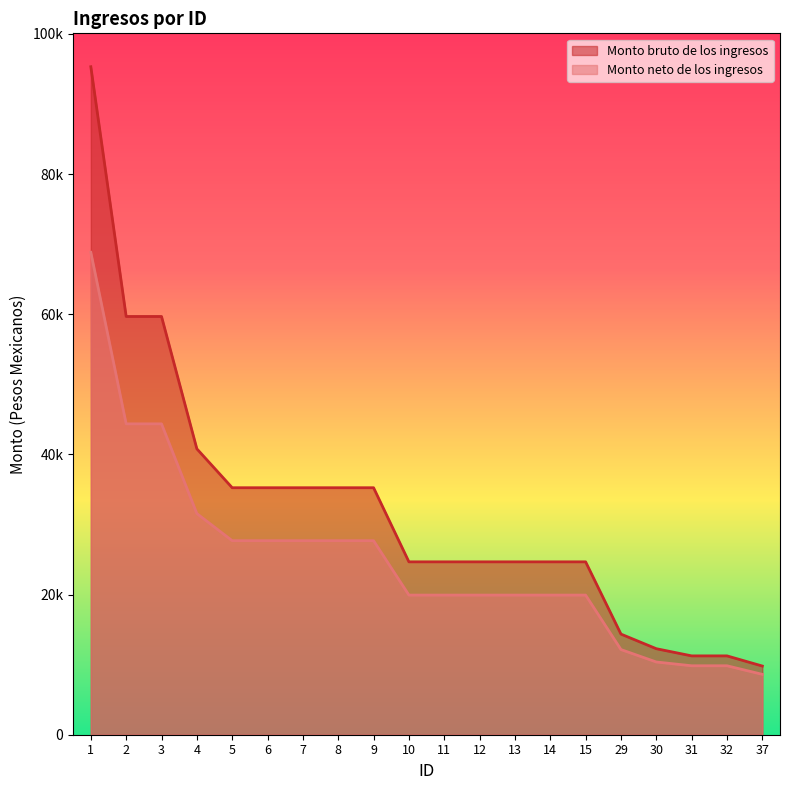

At which label does Monto neto de los ingresos reach its peak?

1